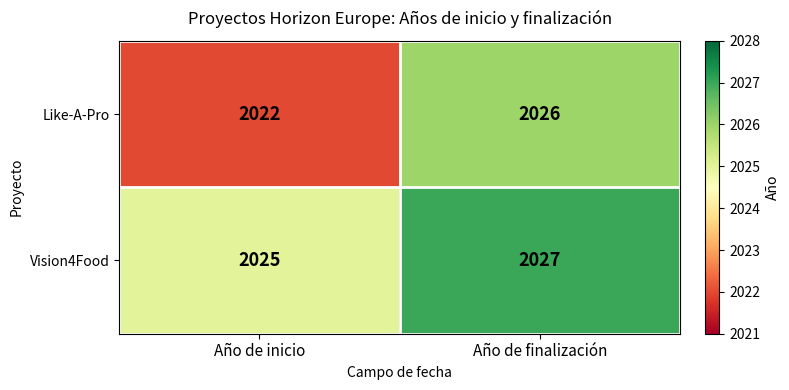

List the series in order of their peak value, lowest first.

Like-A-Pro, Vision4Food